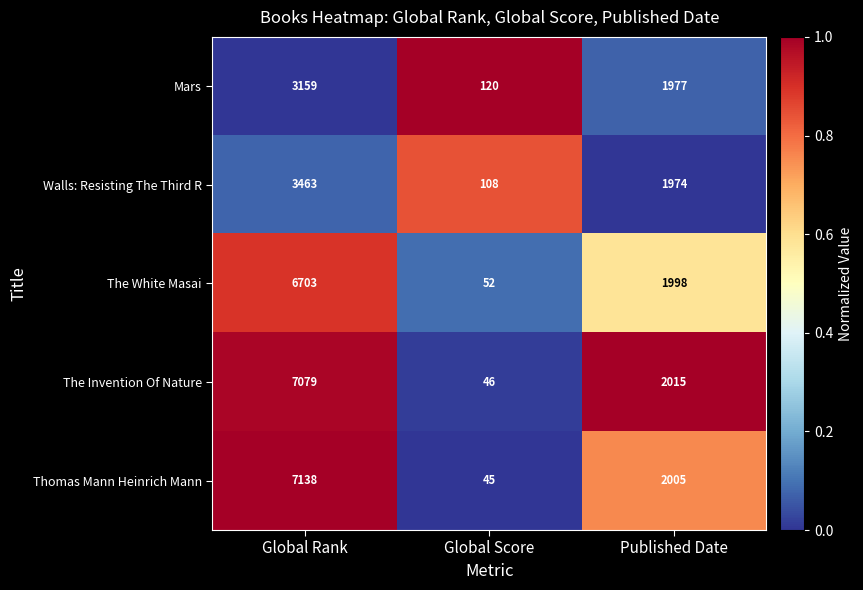

What is the spread (max minus min) of values at Global Score?

75